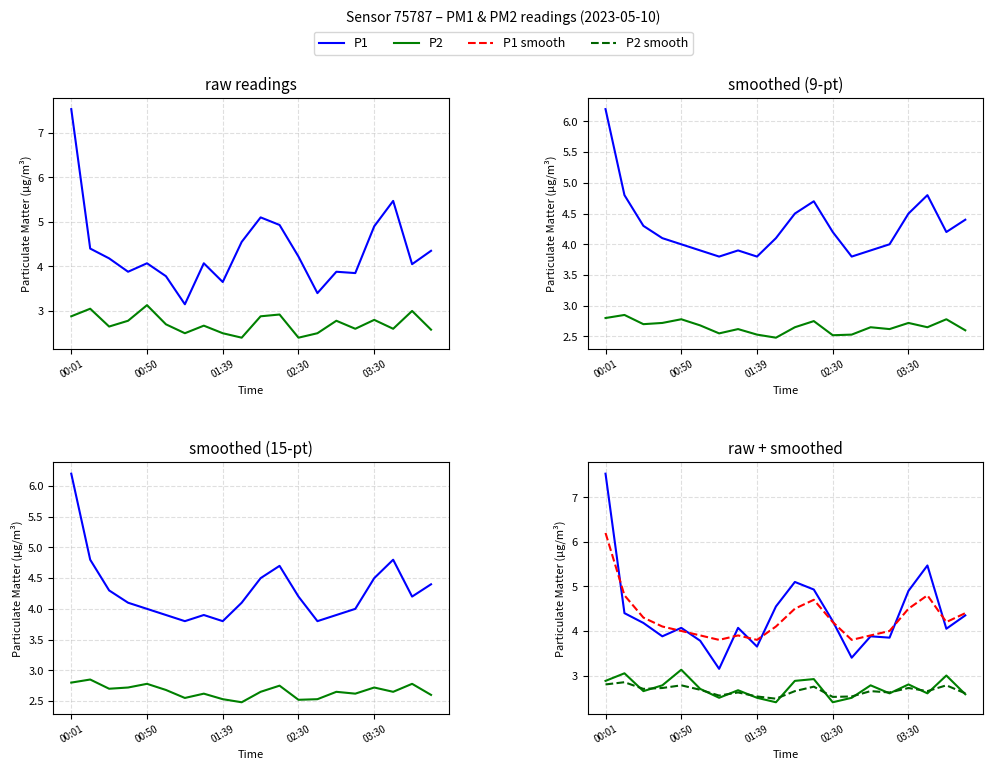

What are all the series names shown in the legend?

P1, P2, P1 smooth, P2 smooth